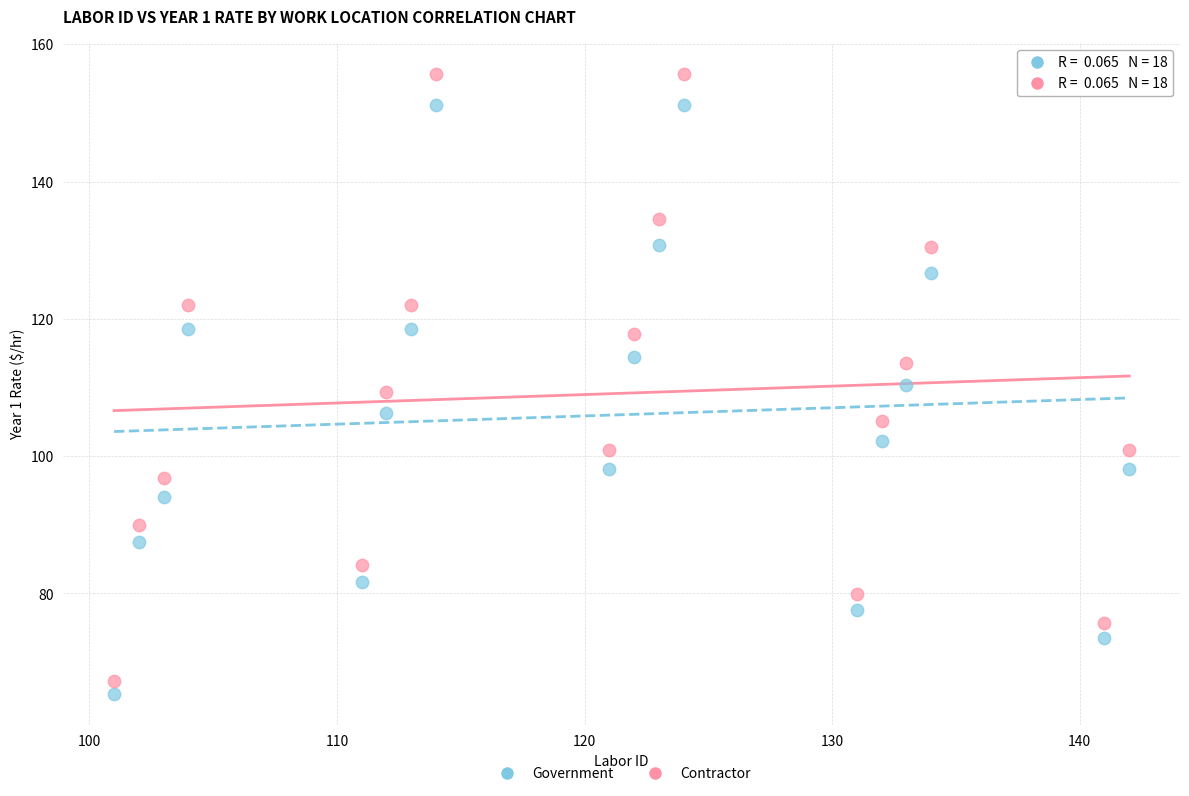

Across all data points, what is the range of Y values (max minus min)?

90.3